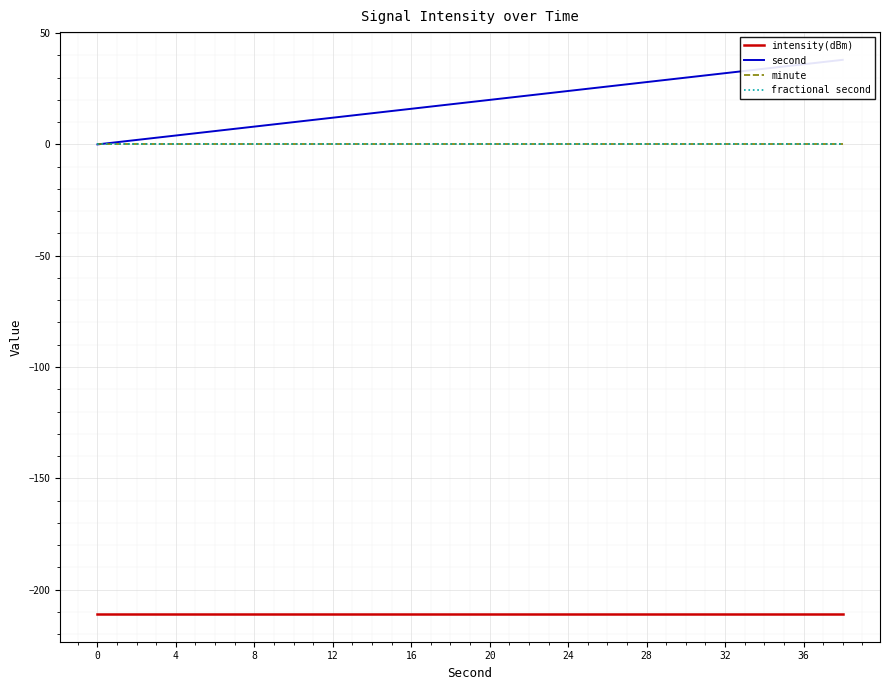

Which series has the largest total across all categories?

second